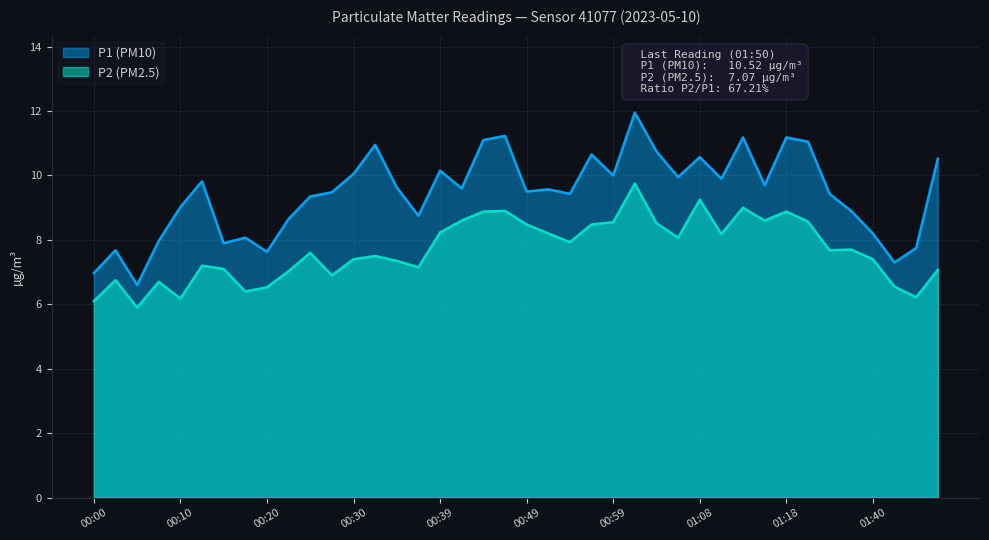

What is the average value of the P2 (PM2.5) series?

7.7